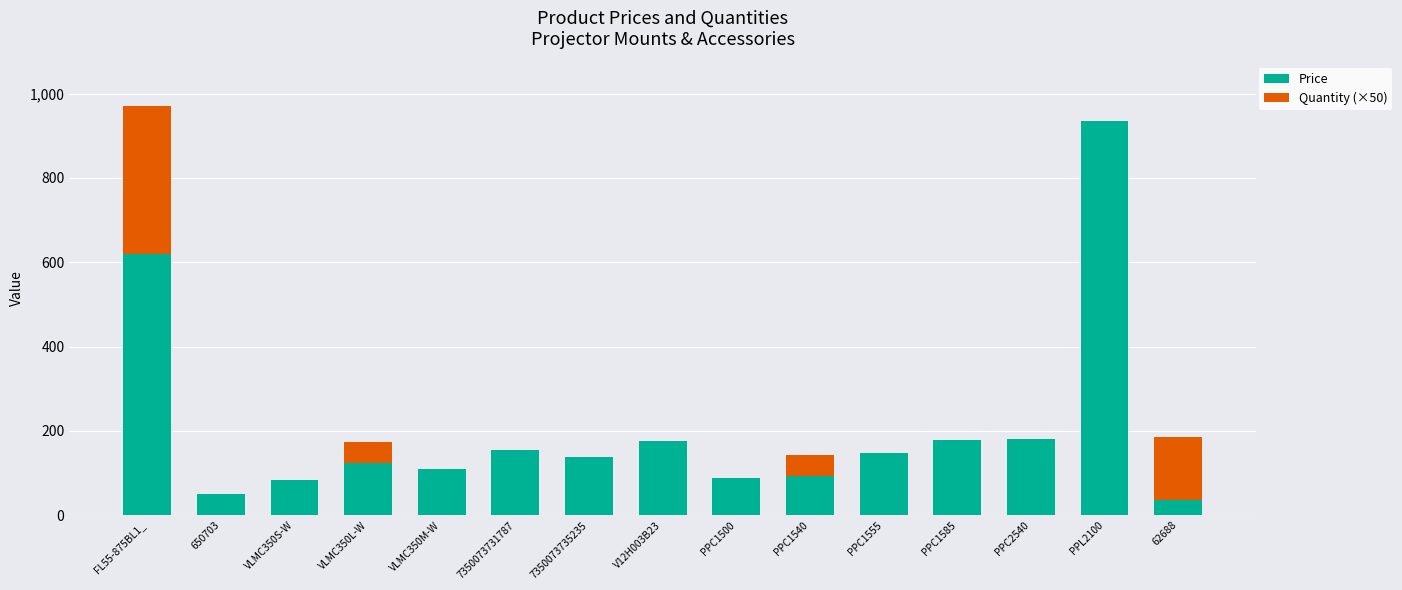

What is the sum of the Price values at PPC2540 and PPC1585?

359.4